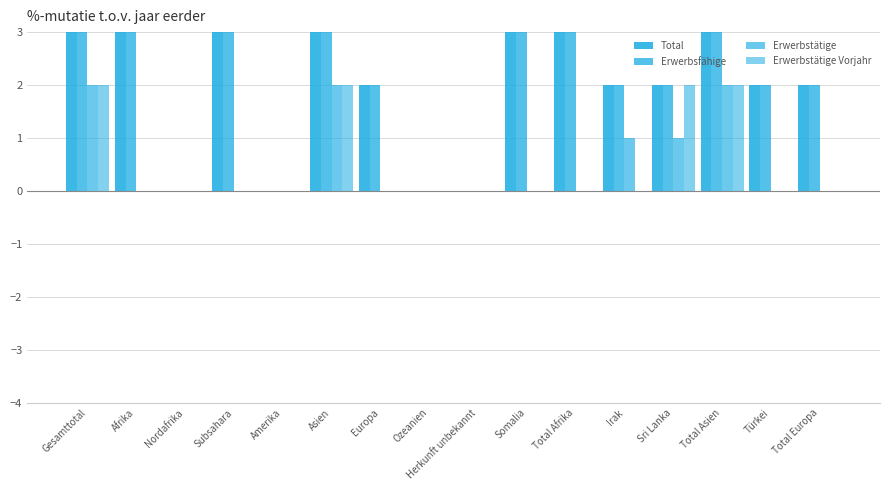

How many Total values are between 2 and 3?

9